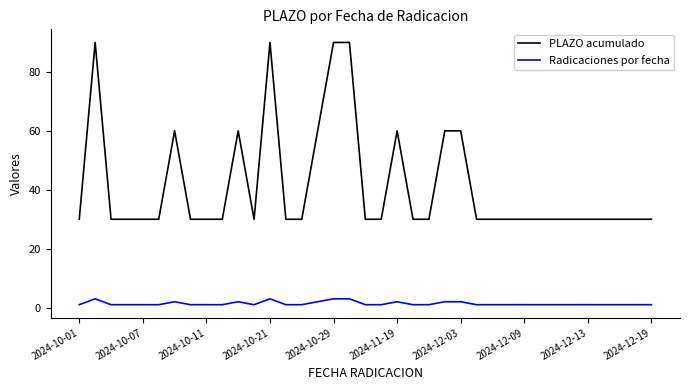

Which series has the largest range (max minus min)?

PLAZO acumulado